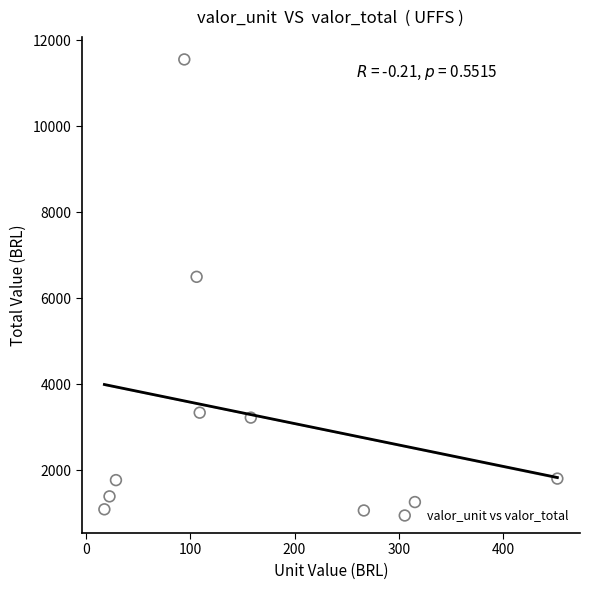

What Y value in the scatter plot is closest to 6311?

6500.8